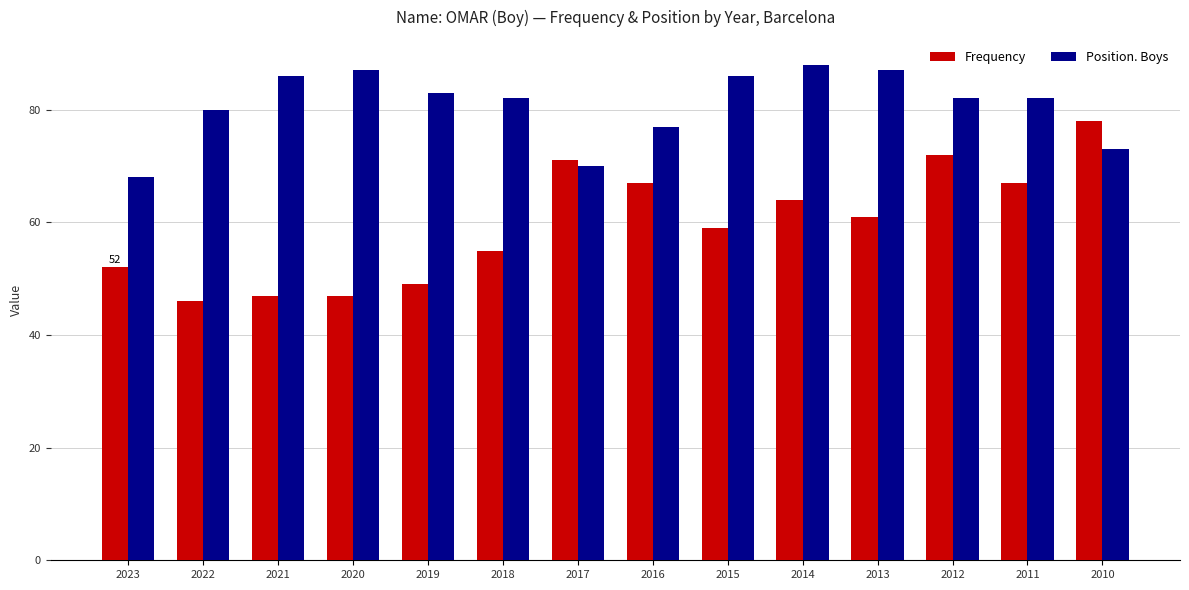

What is the difference between the Frequency values at 2013 and 2021?

14